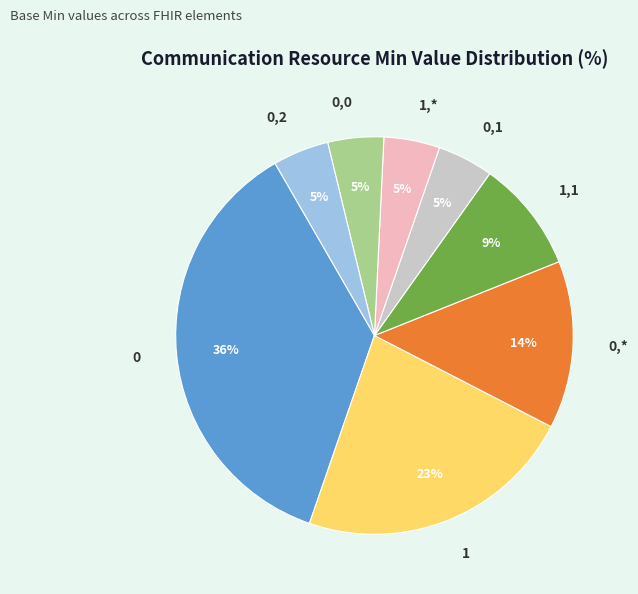

True or false: 0,0 accounts for 5% of the total.

True